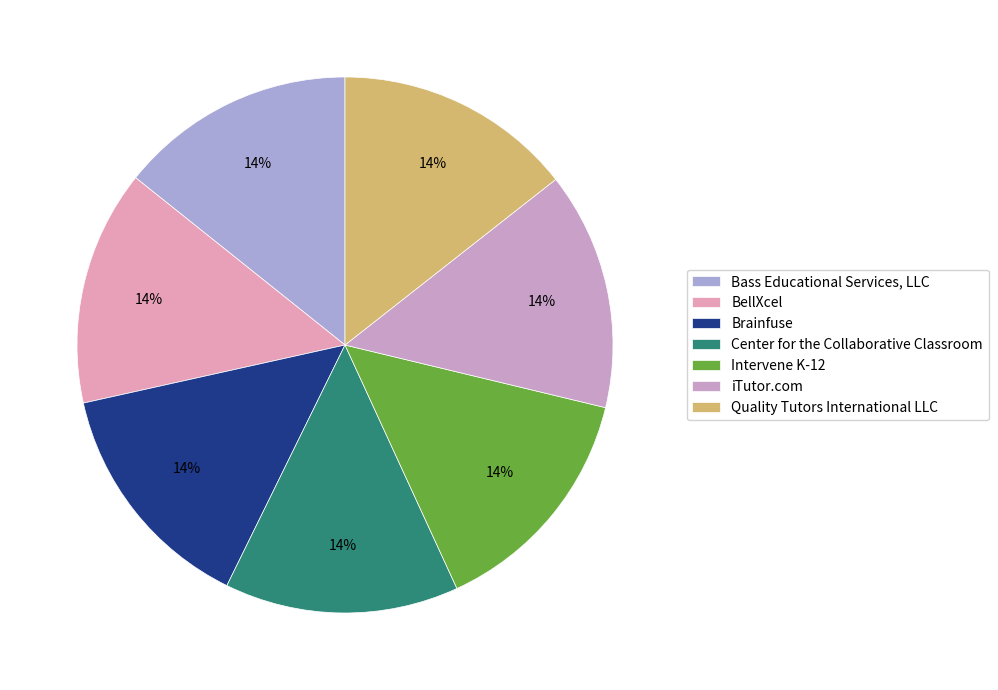

The Quality Tutors International LLC slice represents 14% of the pie. True or false?

True